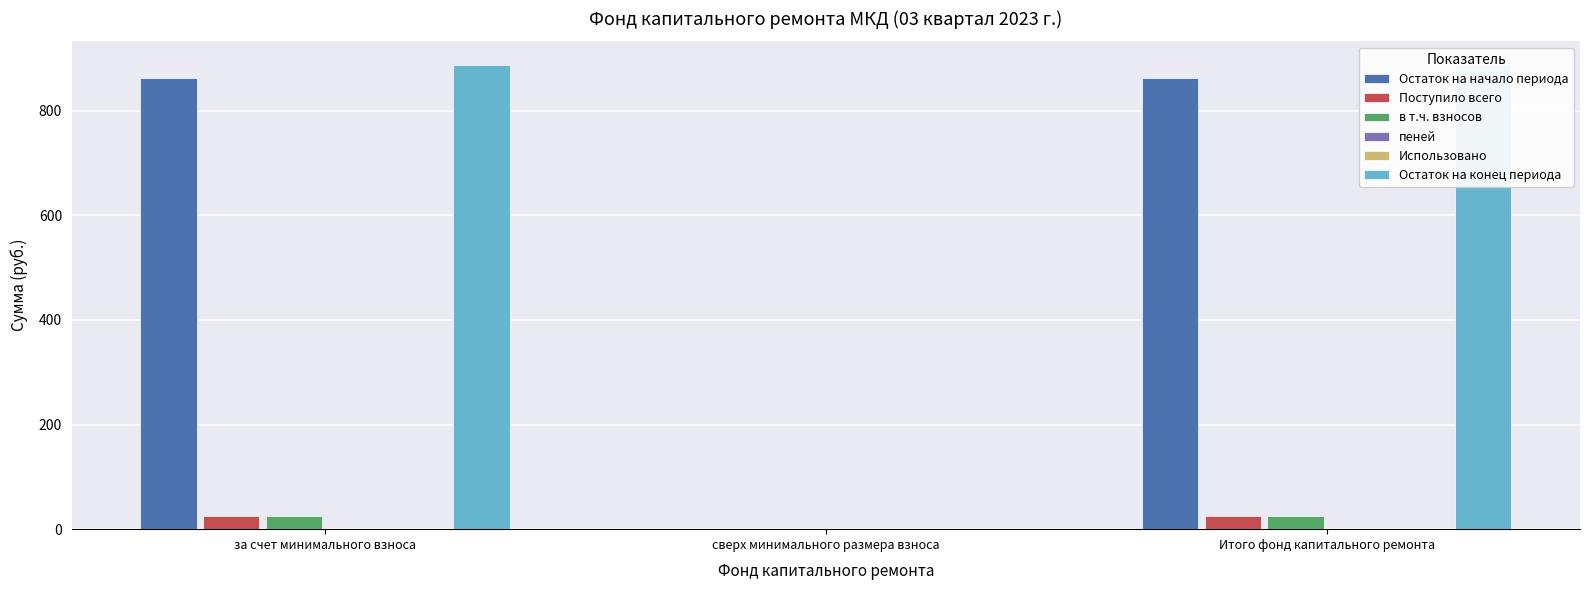

What is the difference between the second highest and minimum values in the пеней series?

0.5